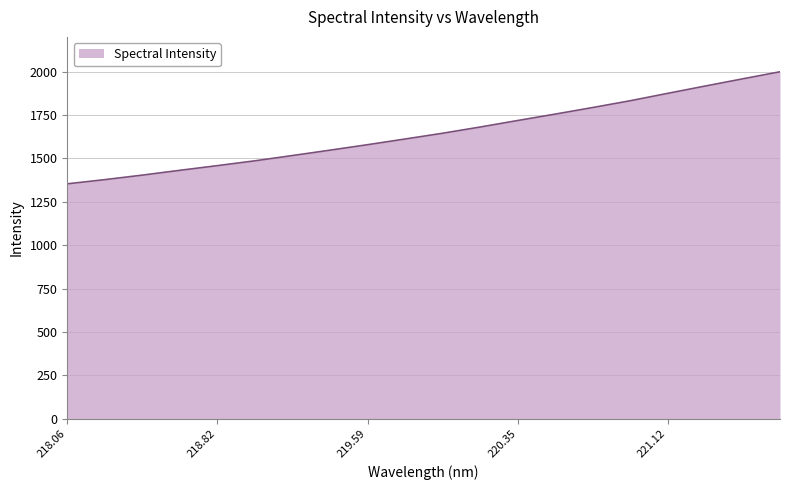

What is the greatest value displayed?

1999.0